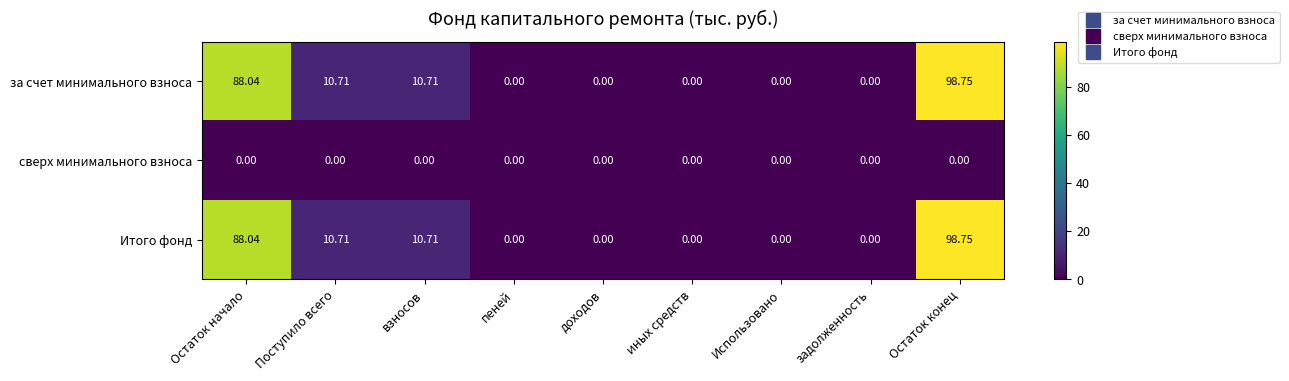

Is the value of за счет минимального взноса at пеней greater than the value of Итого фонд at Поступило всего?

No